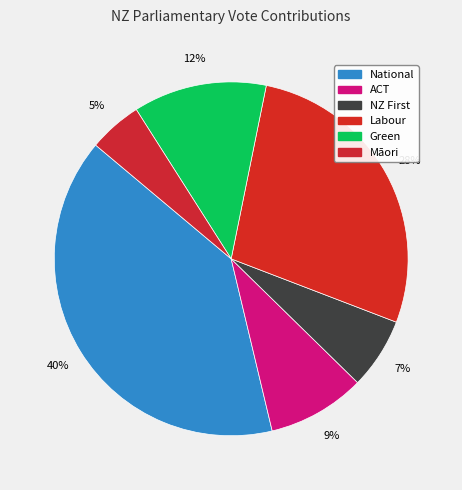

What is the smallest slice in the pie chart?

Māori